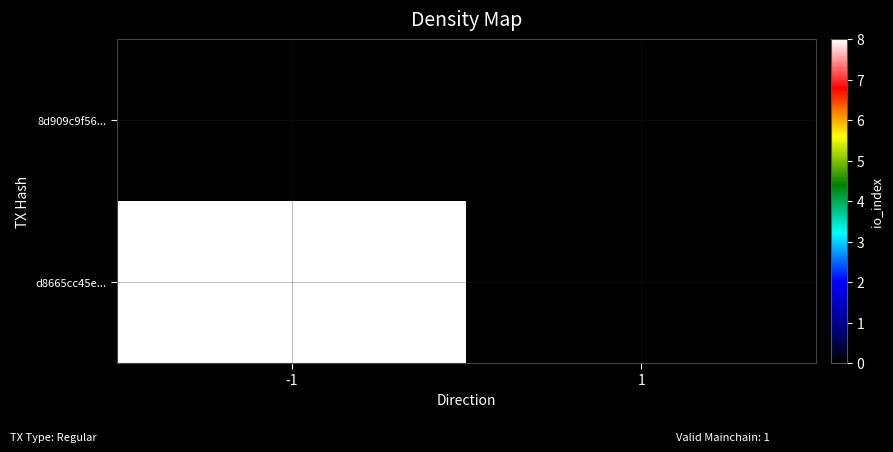

Reading left to right, transcribe all the data shown in this chart.

8d909c9f56...: -1=0	1=0
d8665cc45e...: -1=8	1=0